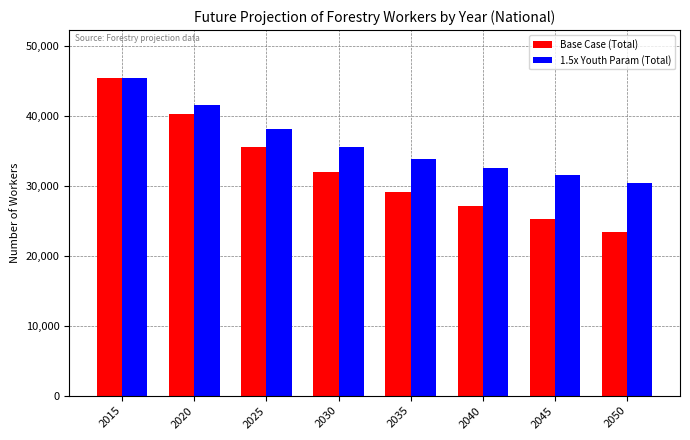

Which series has the largest total across all categories?

1.5x Youth Param (Total)